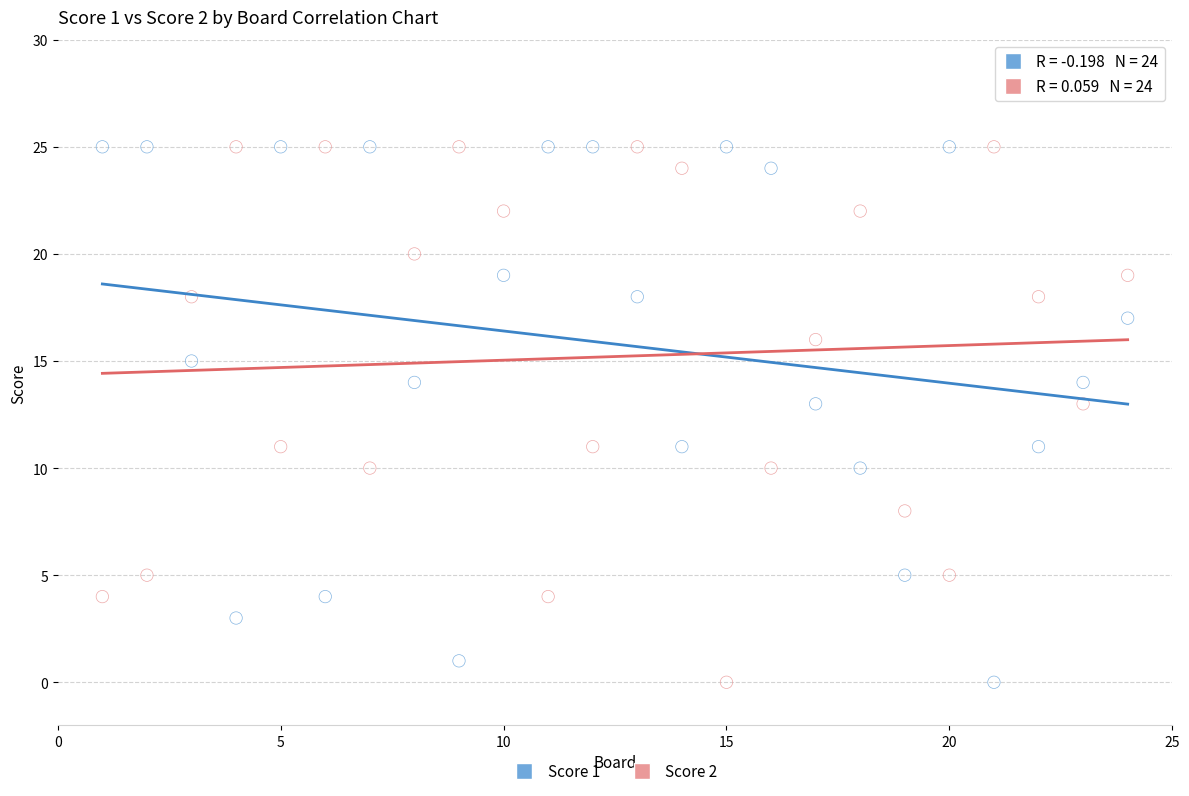

Across all data points, what is the range of Y values (max minus min)?

25